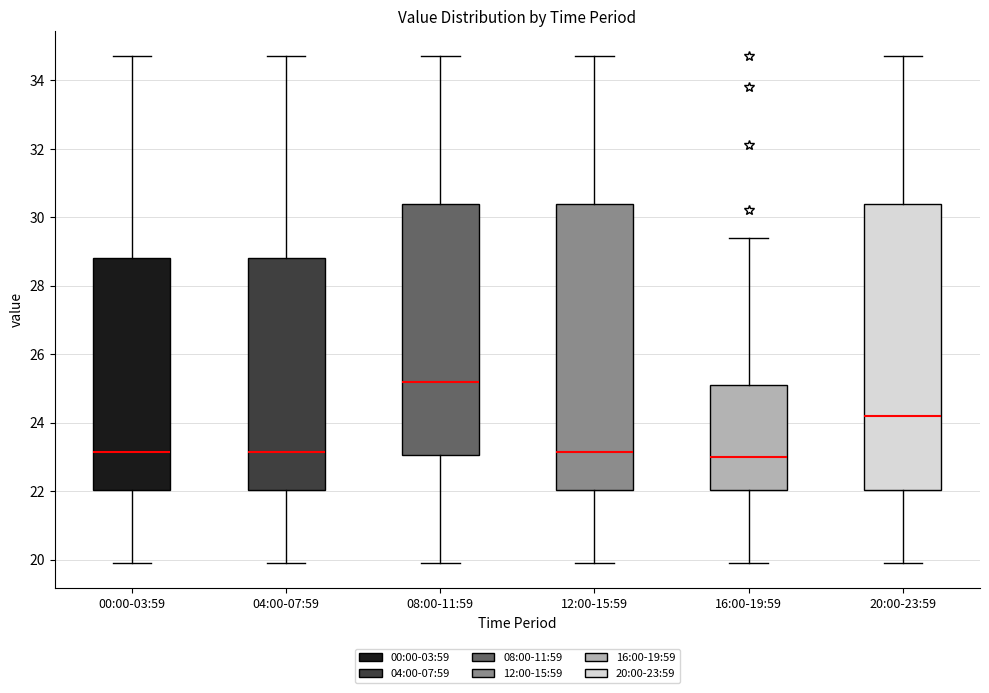

Where is the upper edge of the box for 00:00-03:59 on the y-axis? The values are not printed on the chart, so give them approximately, as read against the axis.

28.8